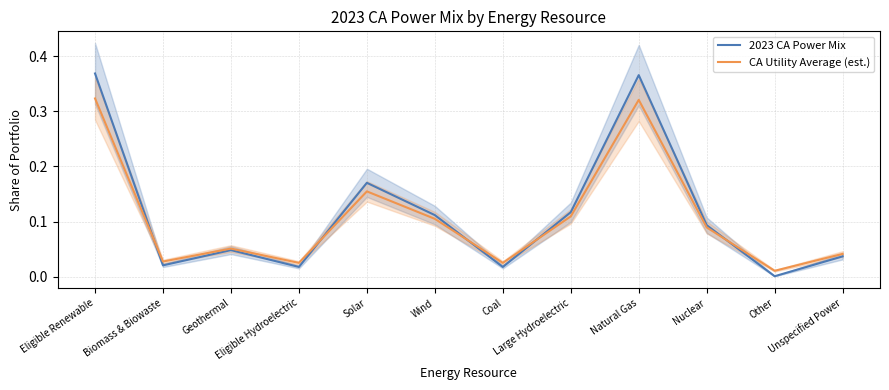

What is the difference between the second highest and minimum values in the CA Utility Average (est.) series?

0.3